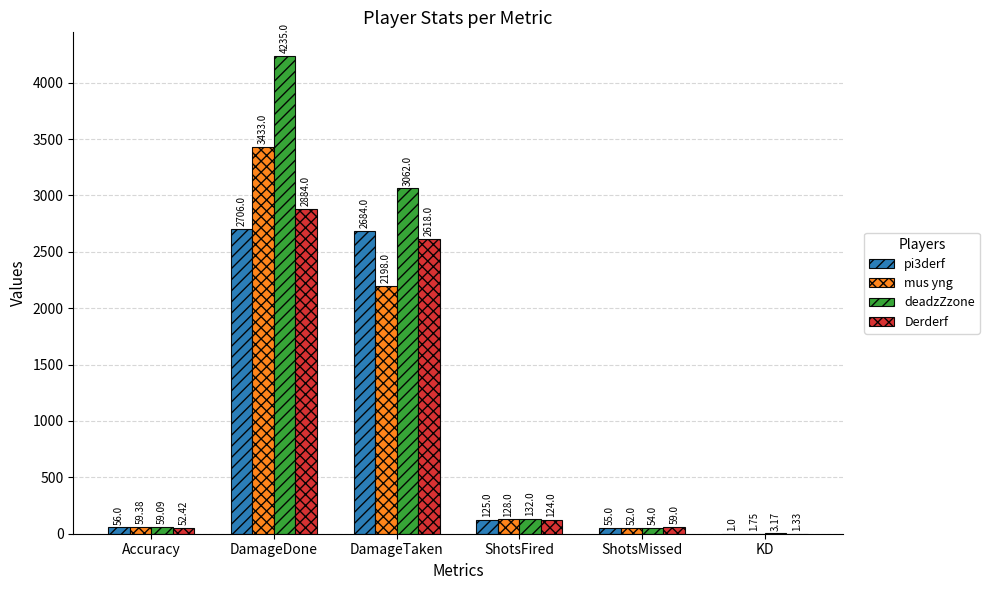

What is the sum of all deadzZzone values?

7545.3